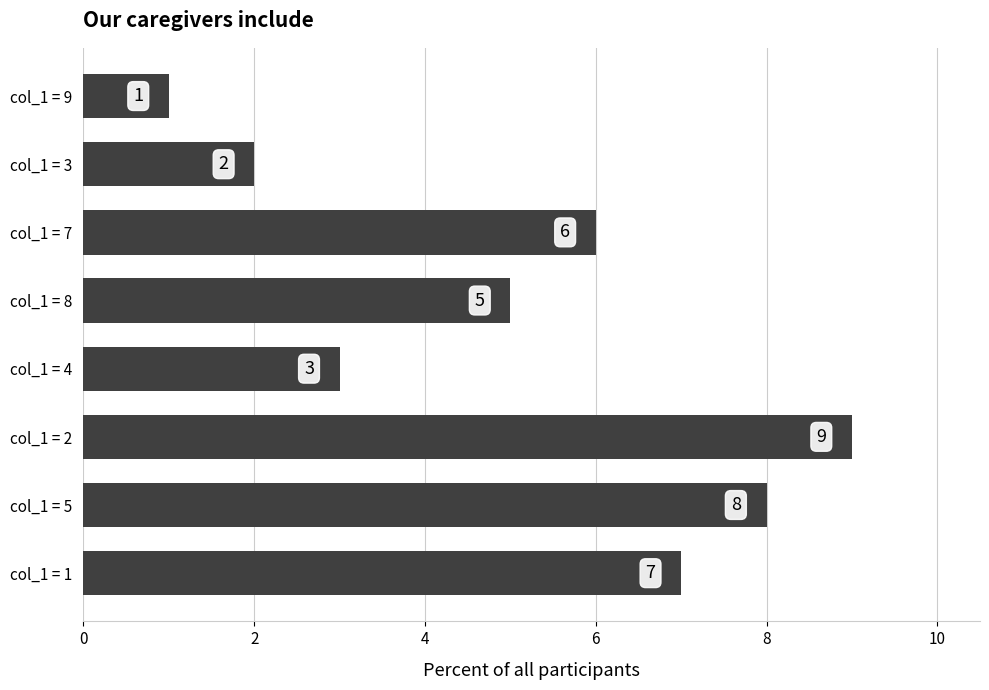

At which label is the value closest to 5?

col_1 = 8